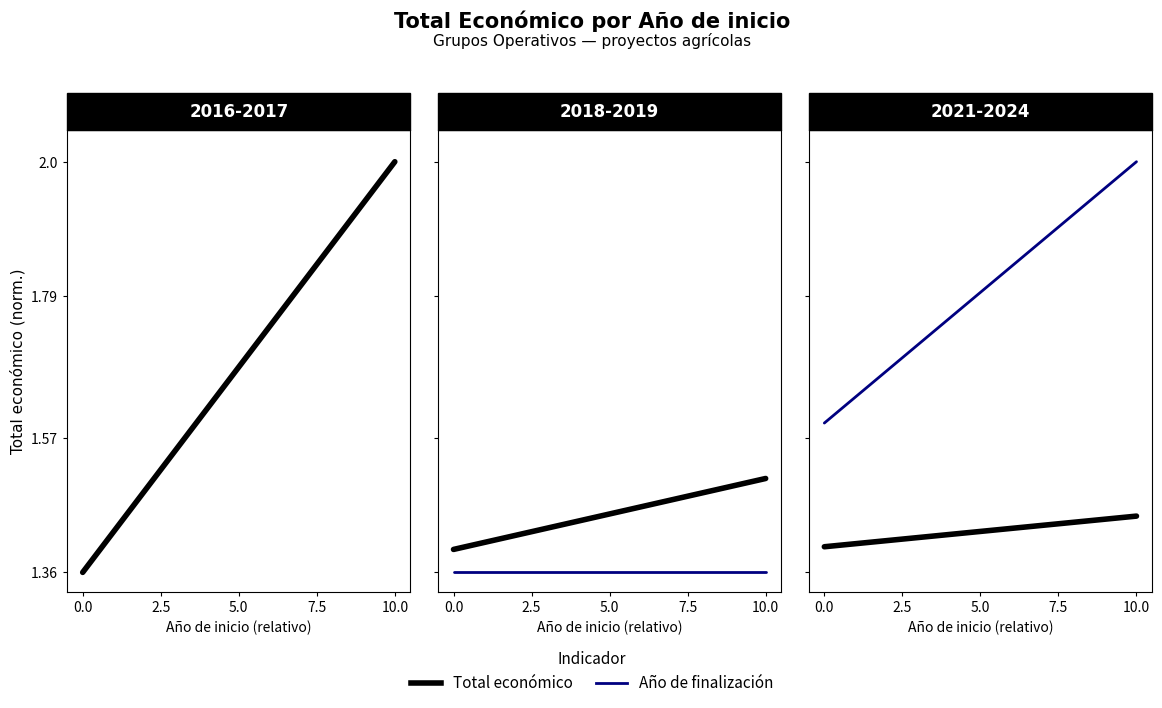

What is the total value across all series at 10.0?

3.4